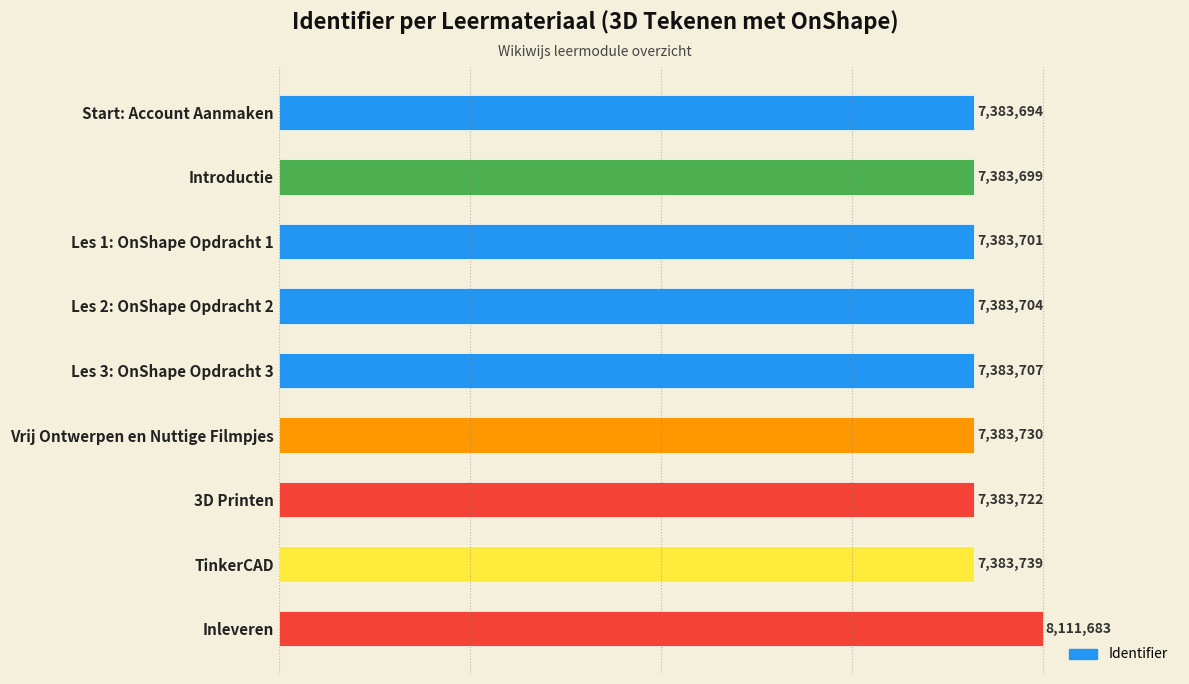

At which label is the value closest to 7747688?

TinkerCAD